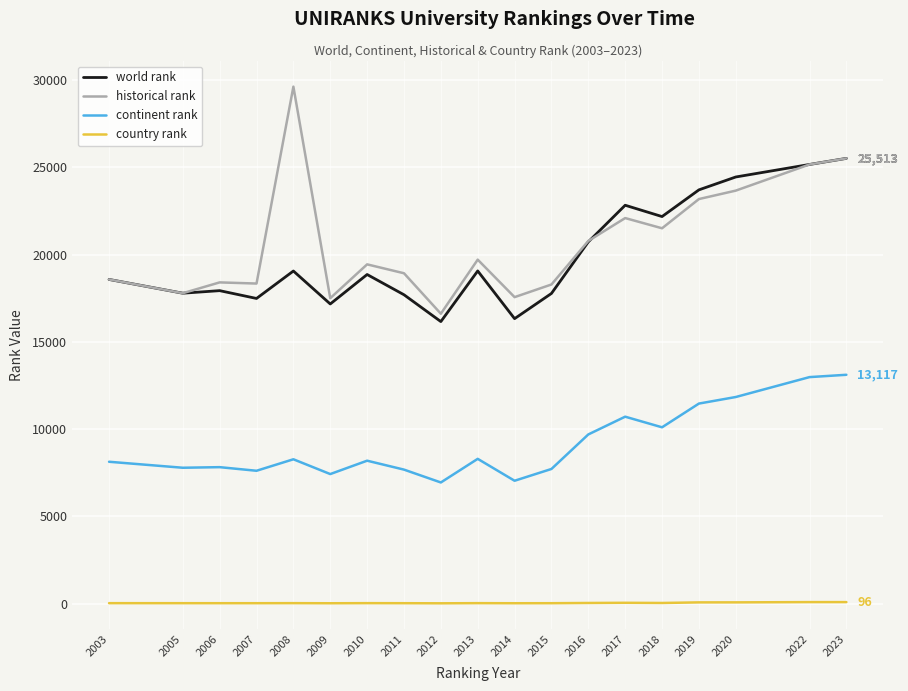

Rank the series by their maximum value, from lowest to highest.

country rank, continent rank, world rank, historical rank